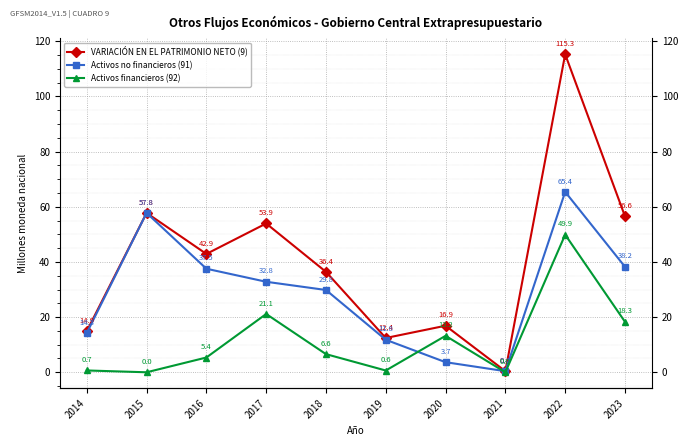

What is the value of the Activos no financieros (91) point at the 9th from the left?

65.4